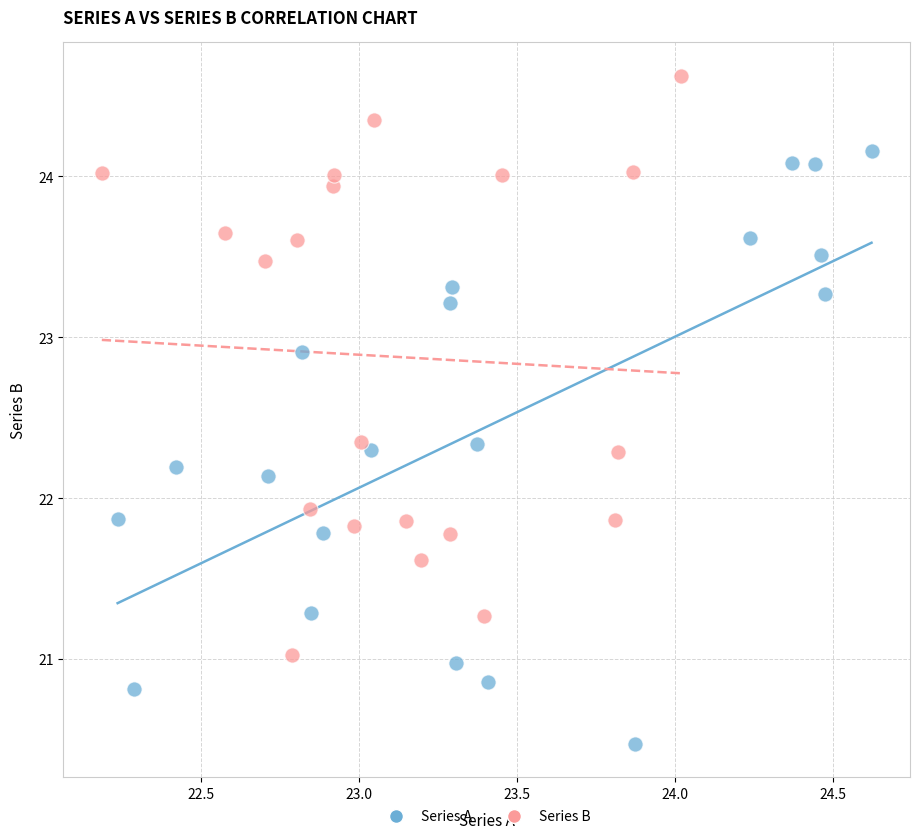

Which series reaches the minimum Y coordinate?

Series A